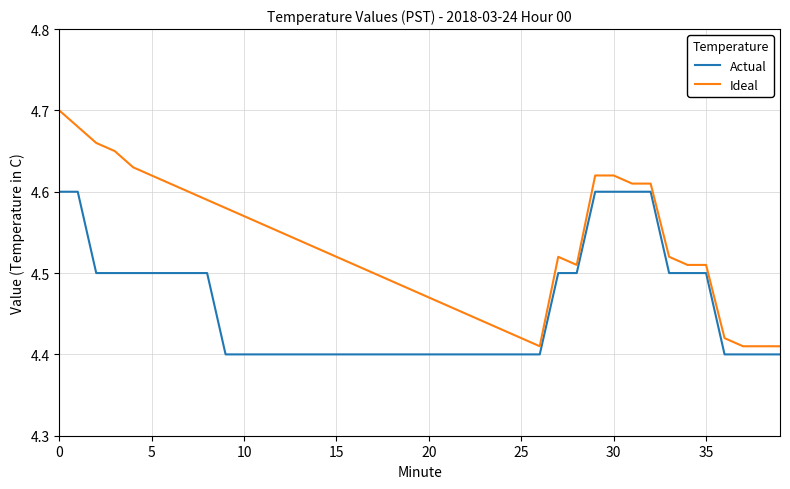

True or false: Actual and Ideal cross at least once.

False